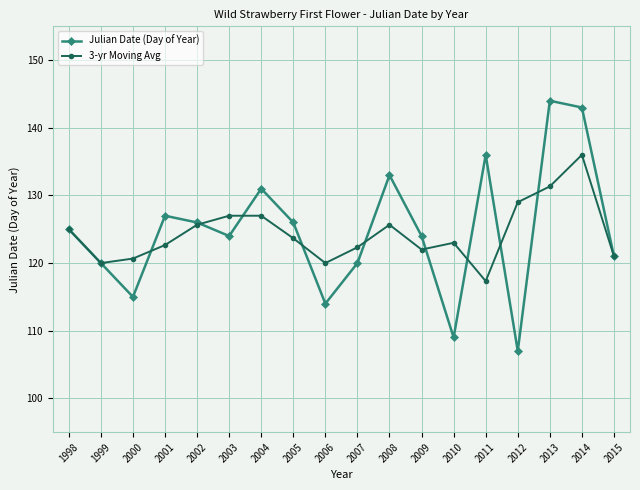

Which series has the widest spread of values?

Julian Date (Day of Year)